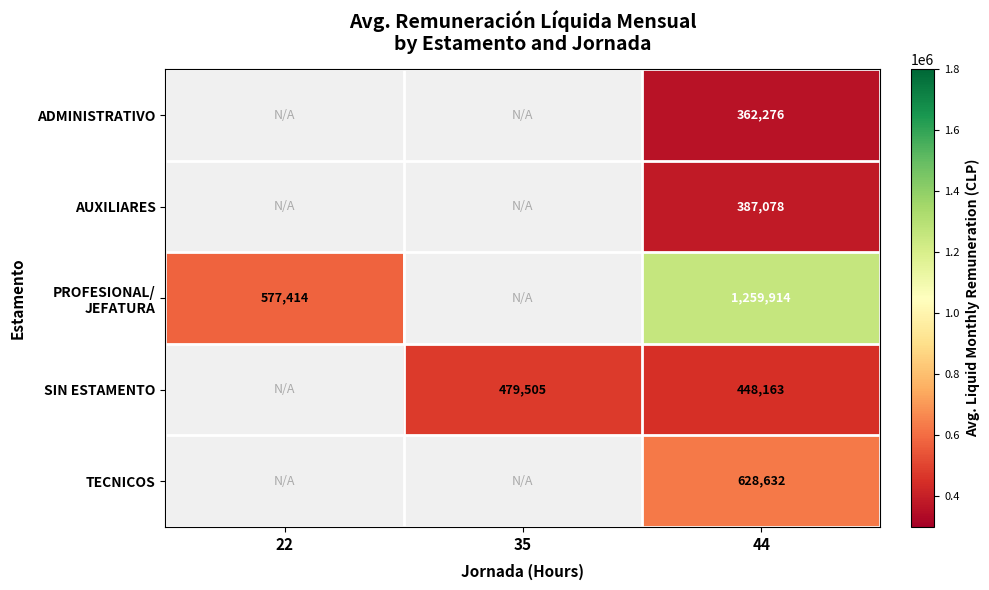

What is the difference between the highest and lowest values at 44?

897638